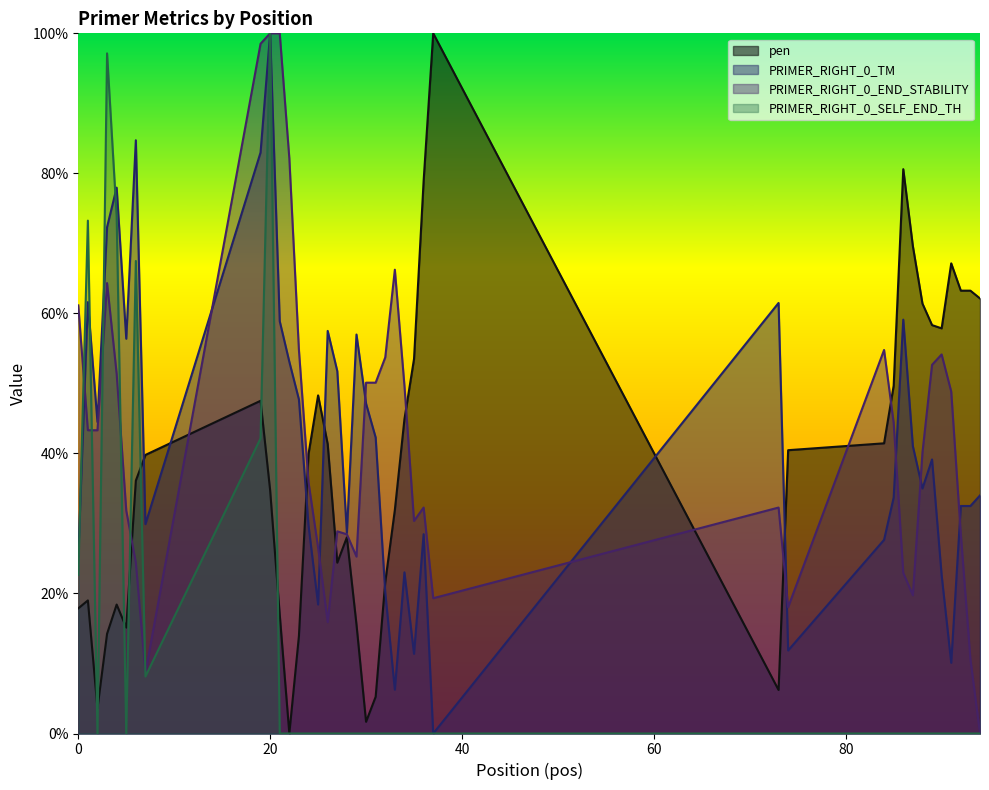

Is the value of pen at 60 greater than the value of PRIMER_RIGHT_0_TM at 39?

No